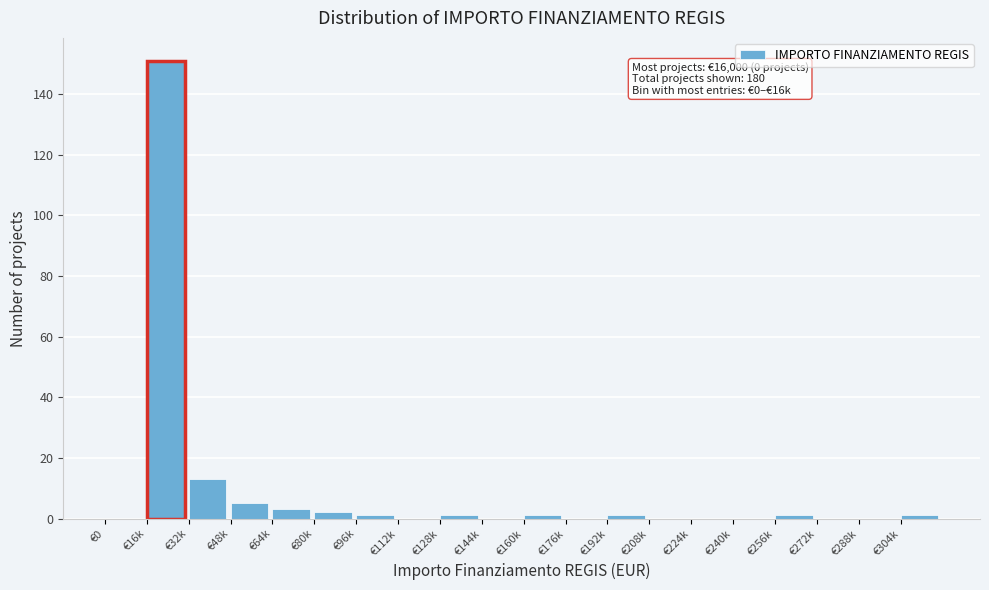

Reading left to right, what are all the values shown in this chart?

€0=0	€16k=151	€32k=13	€48k=5	€64k=3	€80k=2	€96k=1	€112k=0	€128k=1	€144k=0	€160k=1	€176k=0	€192k=1	€208k=0	€224k=0	€240k=0	€256k=1	€272k=0	€288k=0	€304k=1